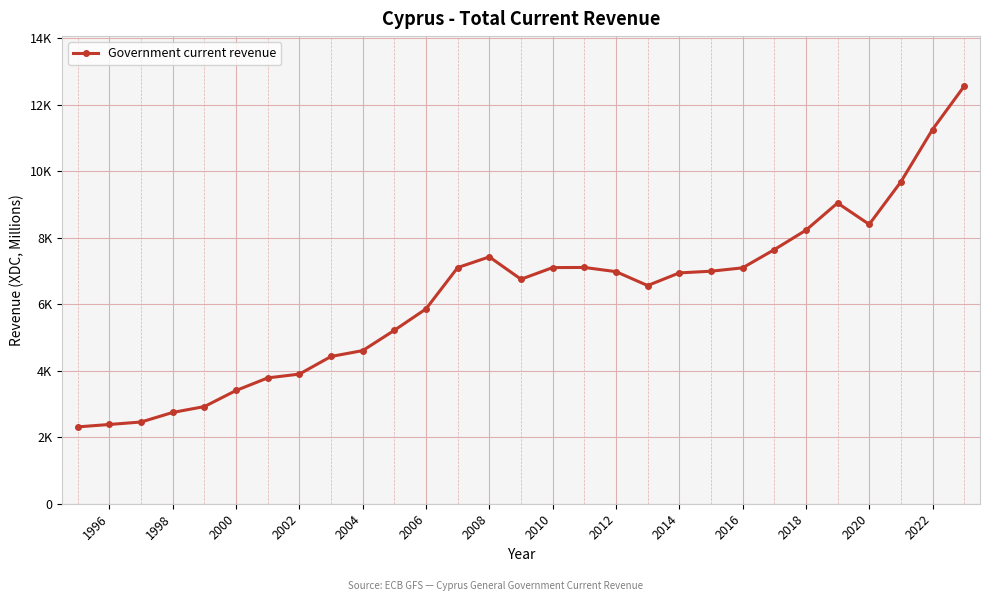

Is this an area chart (filled region under the line)?

No